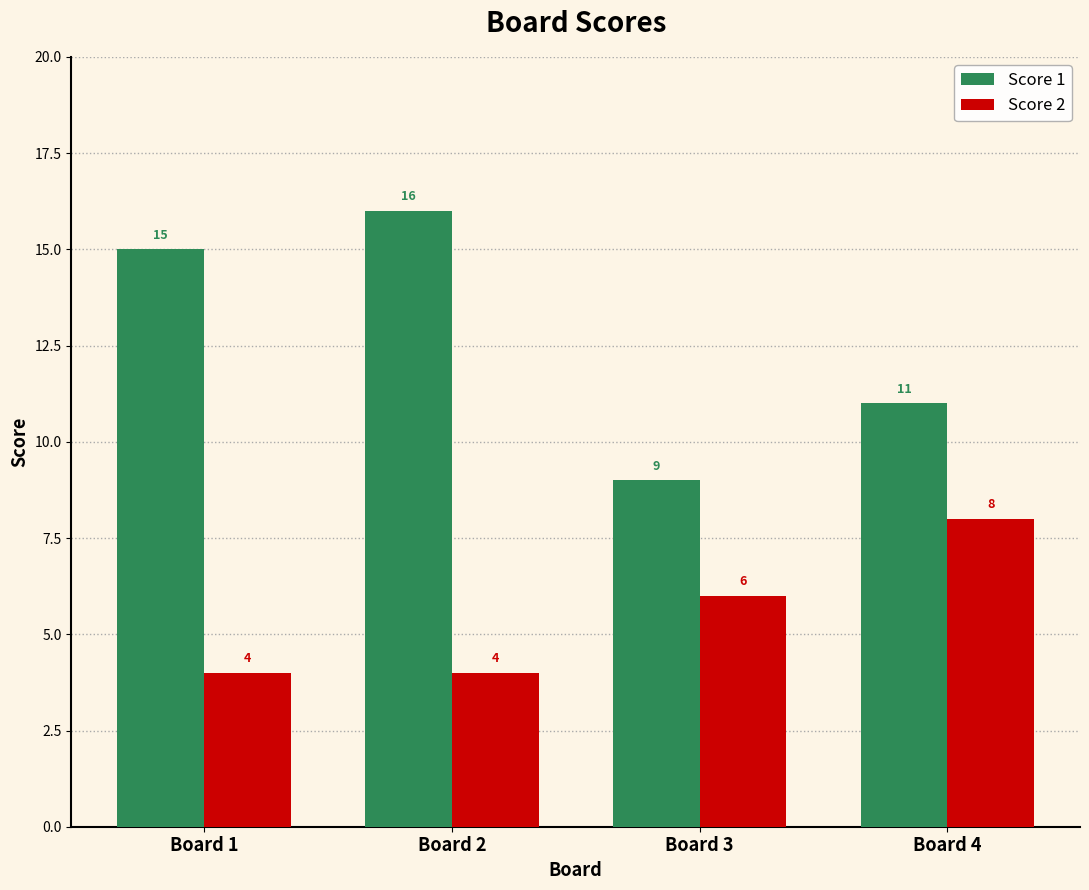

Reading left to right, what are all the values shown in this chart?

Score 1: 15	16	9	11
Score 2: 4	4	6	8